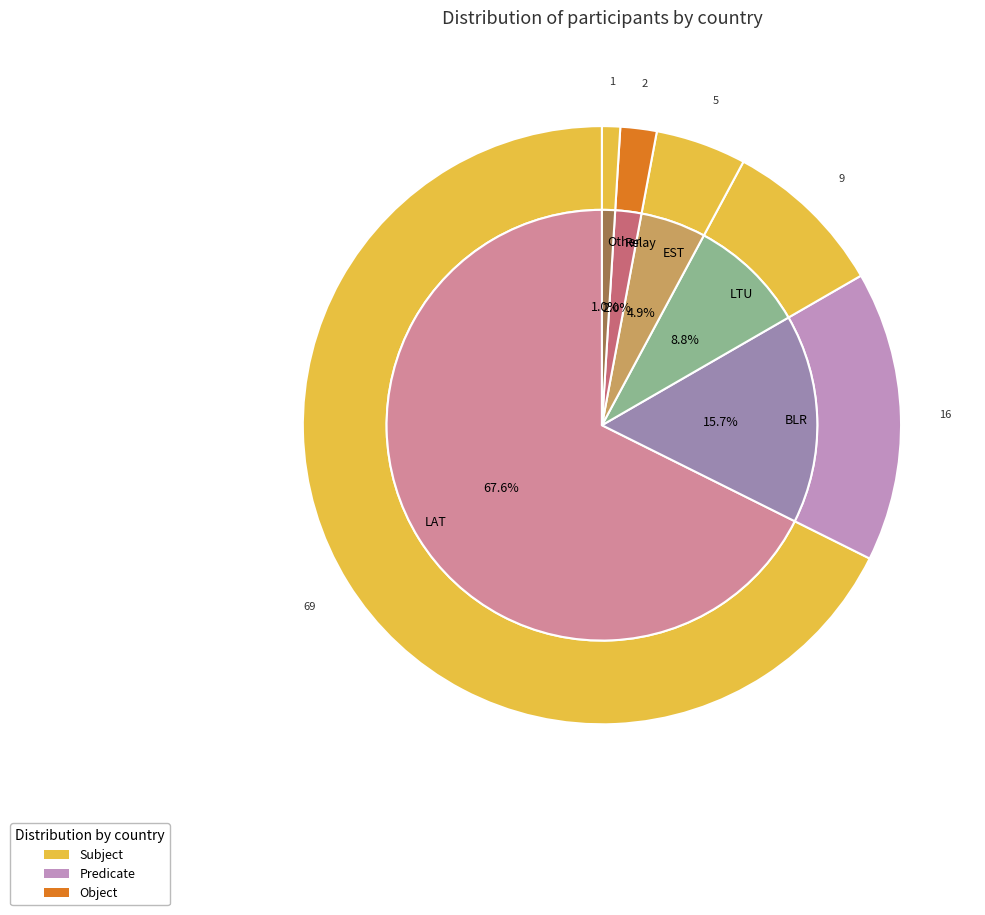

Is the sum of BLR and LTU greater than half?

No